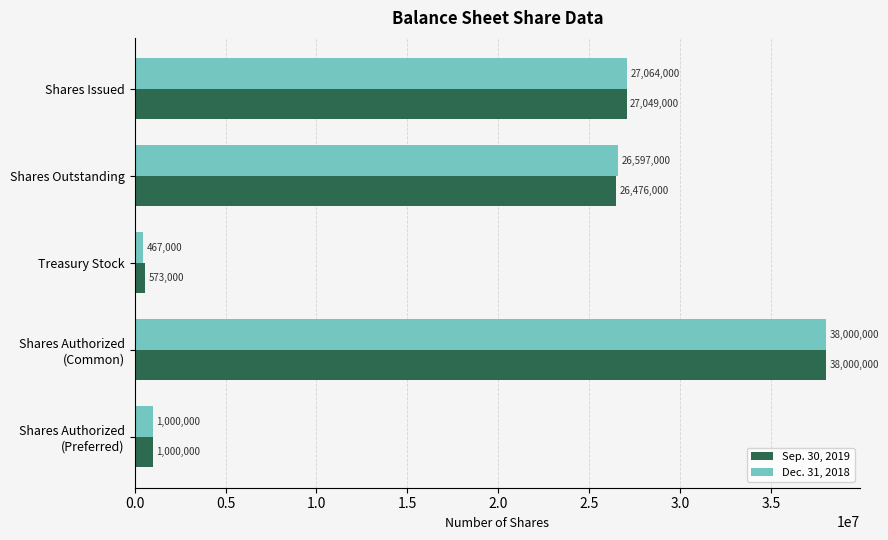

What is the average value of the Sep. 30, 2019 series?

18619600